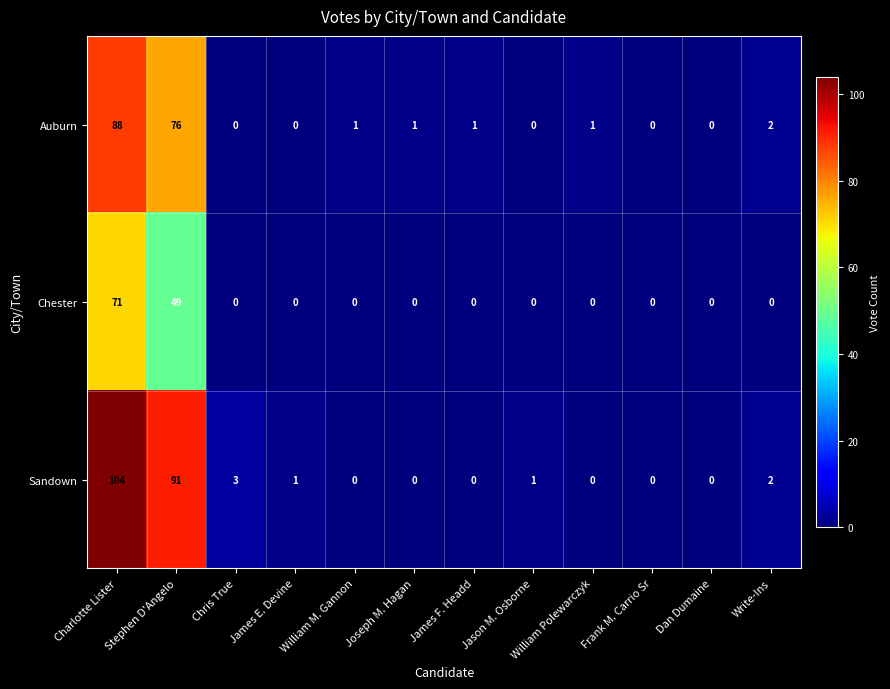

List the series in order of their peak value, highest first.

Sandown, Auburn, Chester